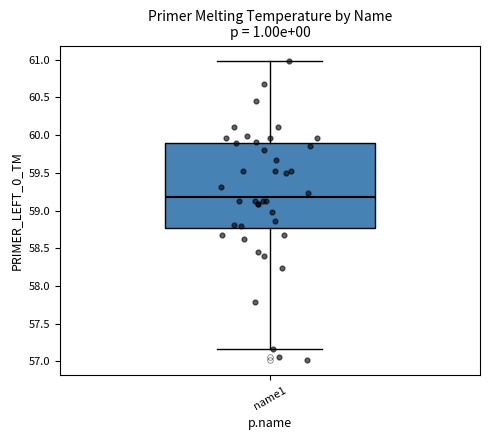

Read this box plot against the y-axis: the position of the median line, the range covered by the box, and the ends of both whiskers. The values are not printed on the chart, so give them approximately, as read against the axis.

median 59.20, box 58.75 to 59.90, whiskers 57.15 to 61.00